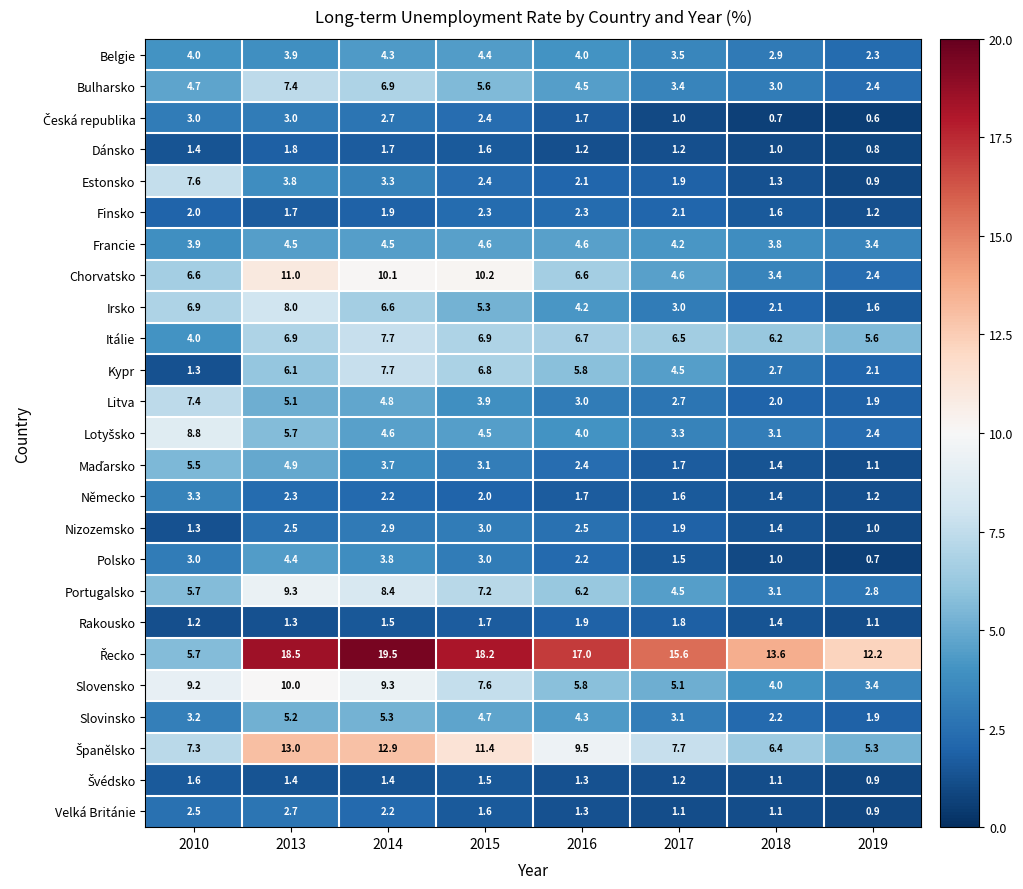

What is the difference between the highest and lowest values at 2015?

16.7